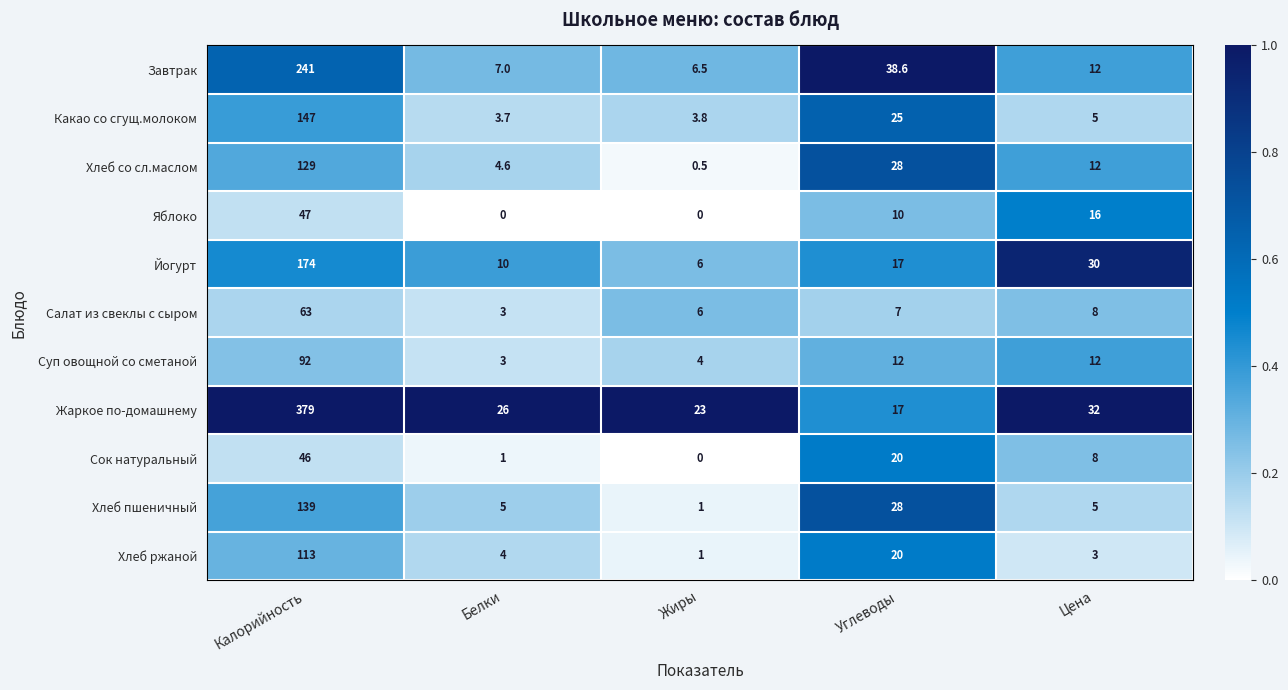

Which series changed the most between Калорийность and Жиры?

Жаркое по-домашнему